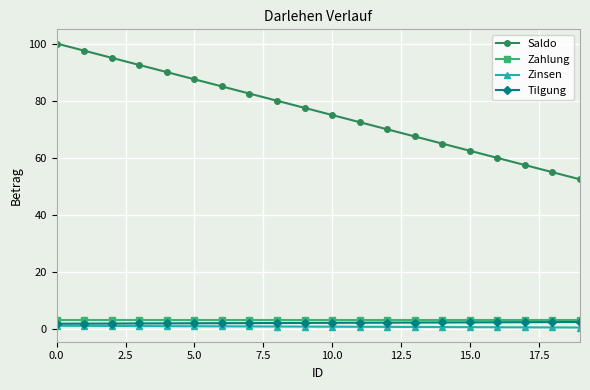

True or false: Saldo and Zinsen cross at least once.

False